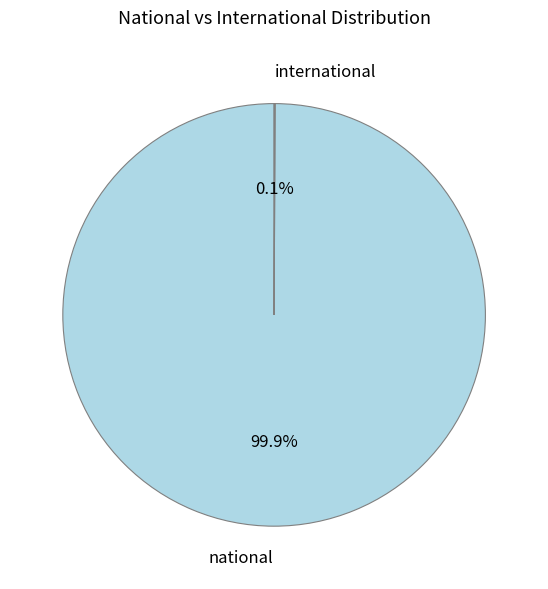

To the nearest percent, what portion does national represent?

100%